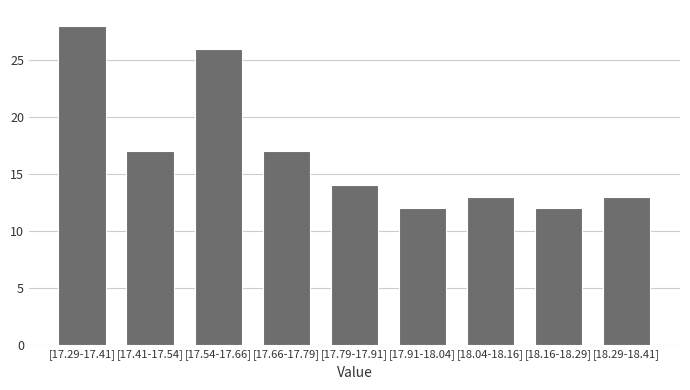

Reading left to right, extract all data points from this chart.

28	17	26	17	14	12	13	12	13